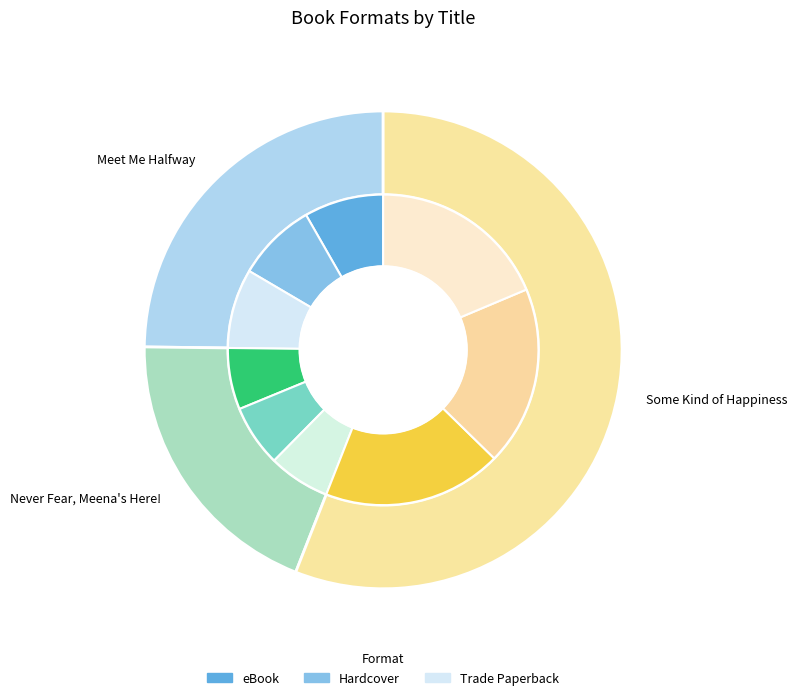

Which series changed the most between Meet Me Halfway and Some Kind of Happiness?

eBook